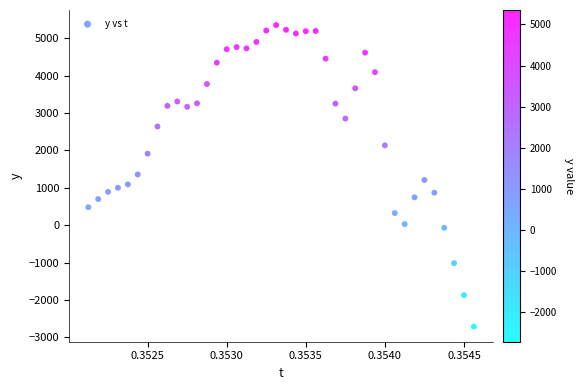

What is the range of Y values (max minus min)?

8063